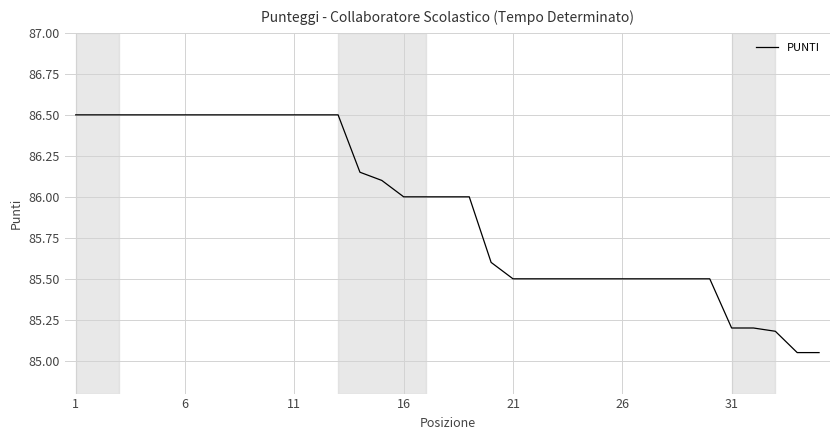

What is the greatest value displayed?

86.5